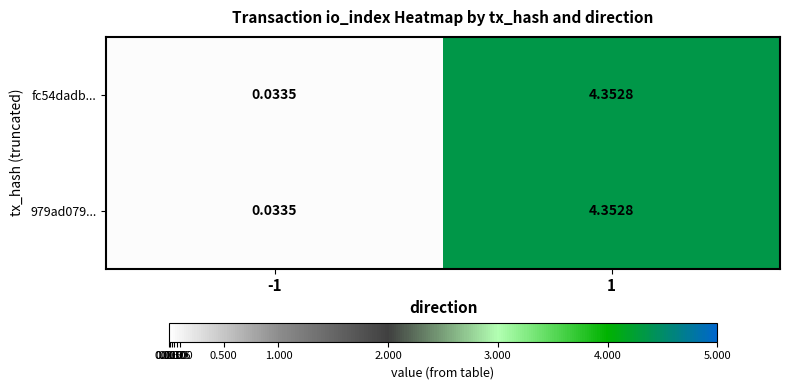

At -1, list the series in order from largest to smallest.

fc54dadb..., 979ad079...